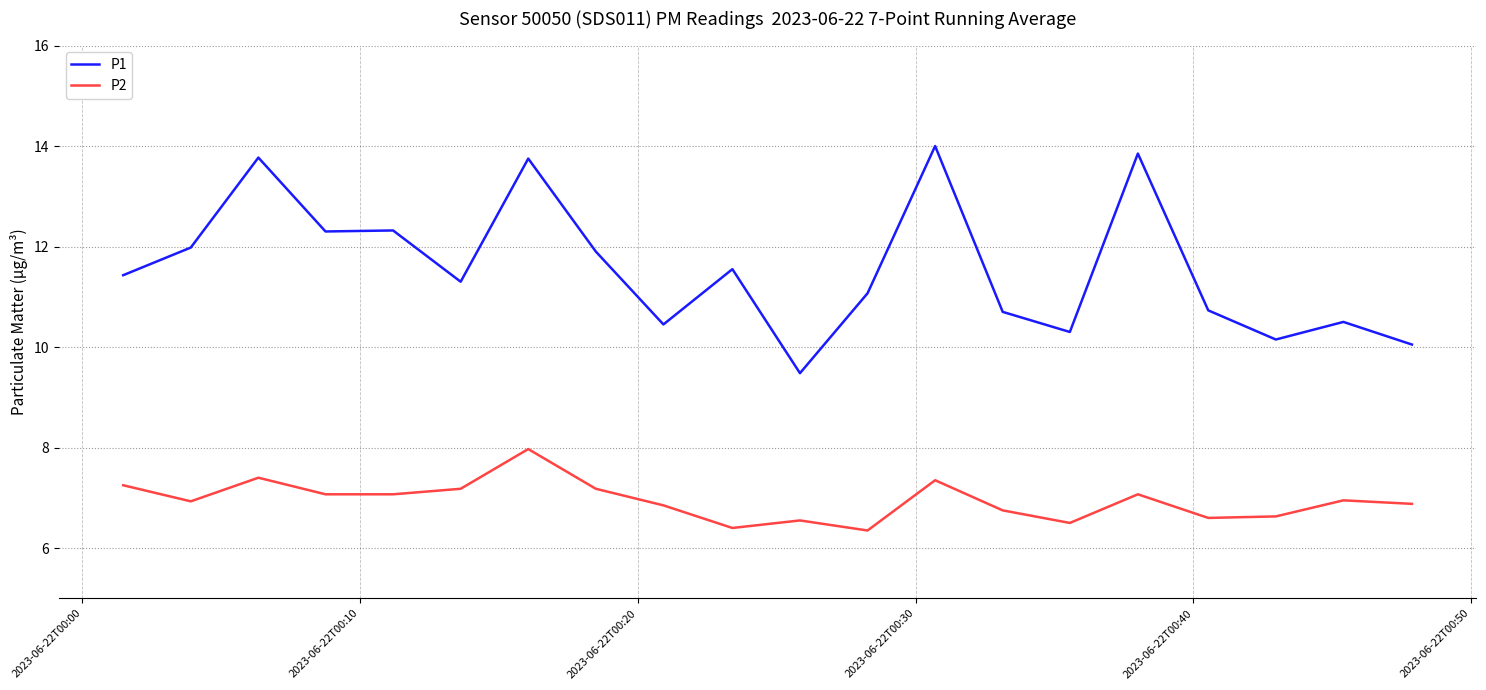

Which series has the widest spread of values?

P1